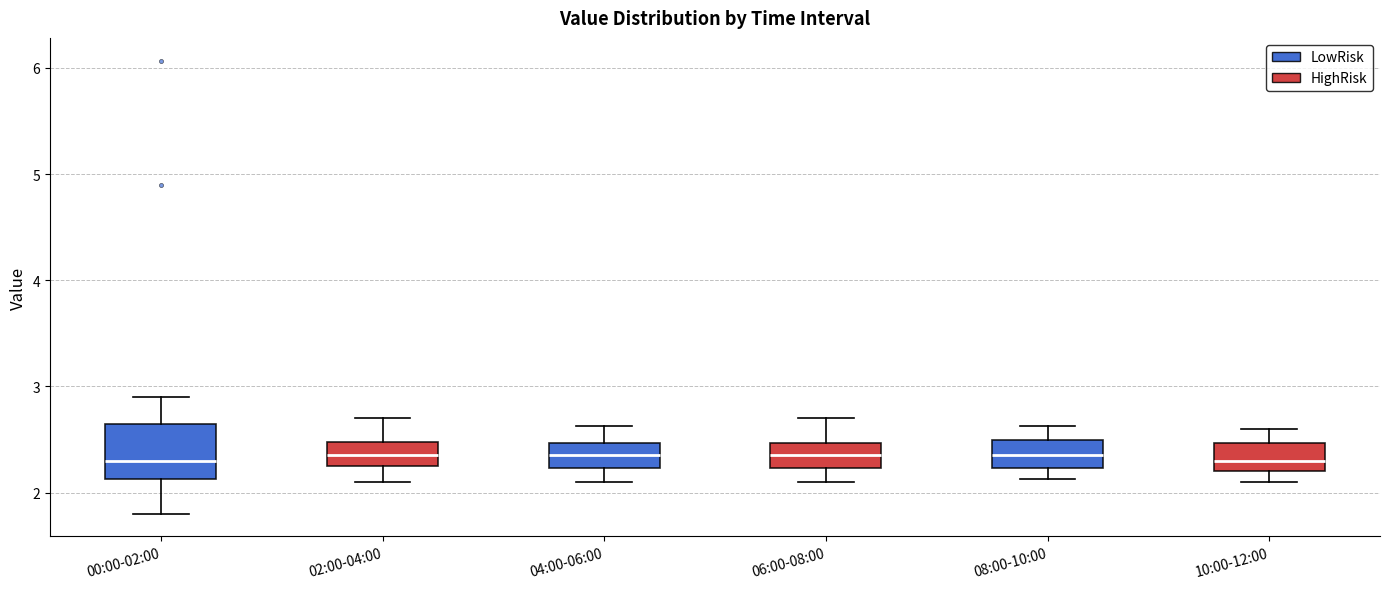

Reading left to right, transcribe this box plot: for each box, give where its median line is, the range the box spans, and where its two whiskers end, as read against the y-axis. The values are not printed on the chart, so give them approximately, as read against the axis.

00:00-02:00: median 2.3, box 2.1 to 2.6, whiskers 1.8 to 2.9
02:00-04:00: median 2.4, box 2.3 to 2.5, whiskers 2.1 to 2.7
04:00-06:00: median 2.4, box 2.2 to 2.5, whiskers 2.1 to 2.6
06:00-08:00: median 2.4, box 2.2 to 2.5, whiskers 2.1 to 2.7
08:00-10:00: median 2.4, box 2.2 to 2.5, whiskers 2.1 to 2.6
10:00-12:00: median 2.3, box 2.2 to 2.5, whiskers 2.1 to 2.6